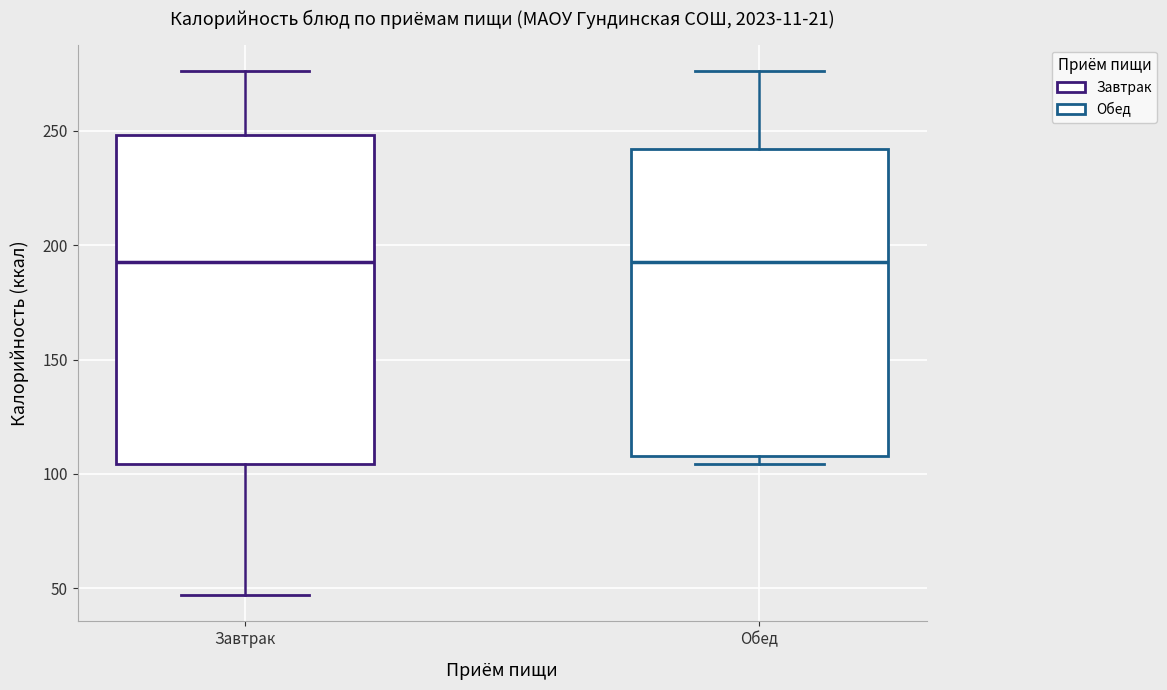

Reading left to right, transcribe this box plot: for each box, give where its median line is, the range the box spans, and where its two whiskers end, as read against the y-axis. The values are not printed on the chart, so give them approximately, as read against the axis.

Завтрак: median 195, box 105 to 250, whiskers 45 to 275
Обед: median 195, box 110 to 240, whiskers 105 to 275